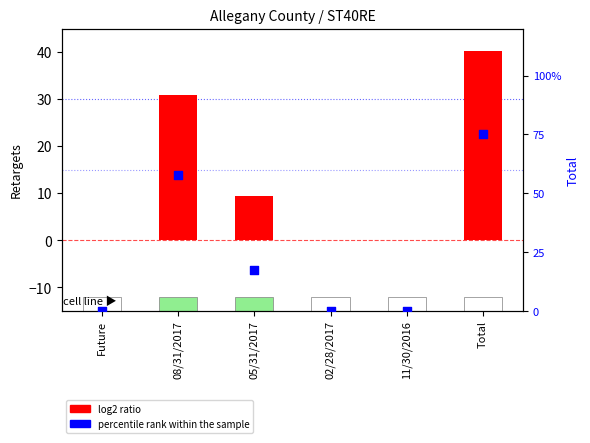

What are all the series names shown in the legend?

log2 ratio, percentile rank within the sample